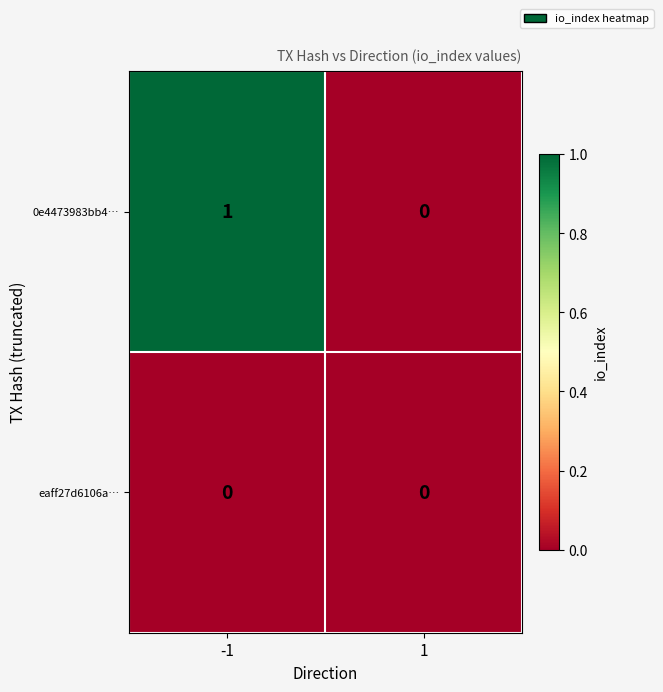

Which series has the largest total across all categories?

0e4473983bb4…